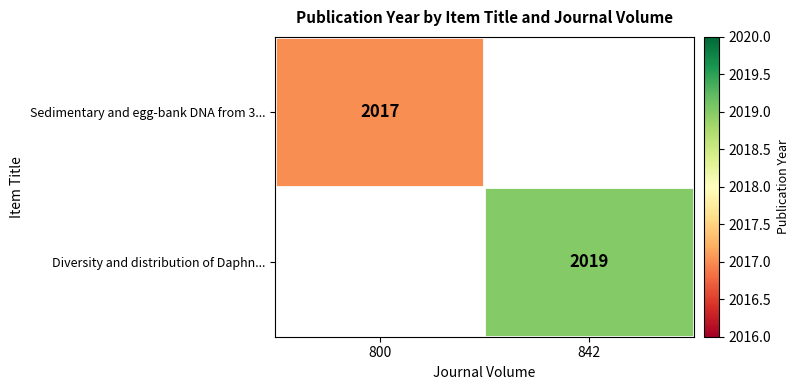

Is the value of Sedimentary and egg-bank DNA from 3... at 800 greater than the value of Diversity and distribution of Daphn... at 842?

No